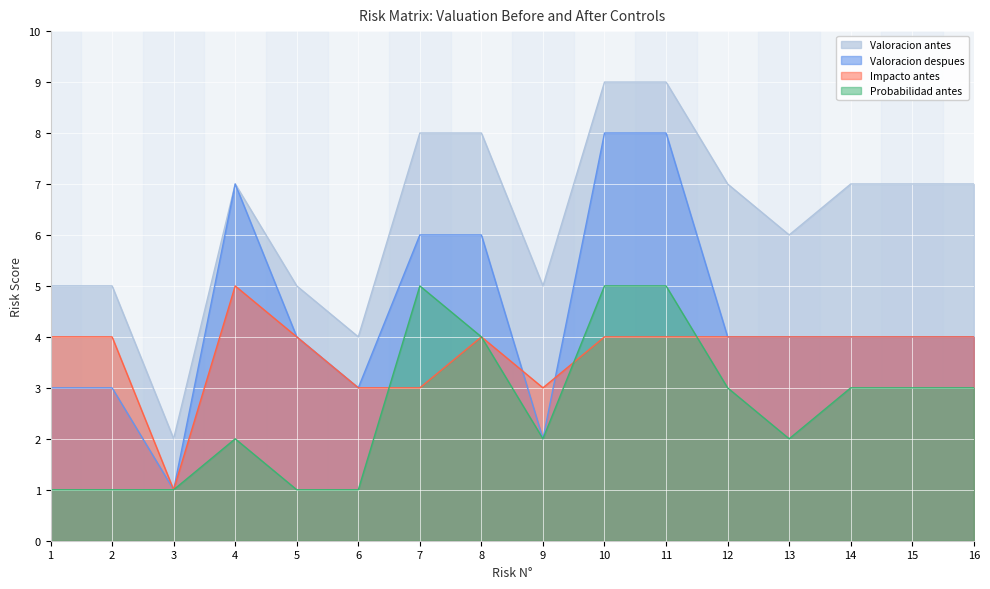

Does the chart display data point markers on the line(s)?

No